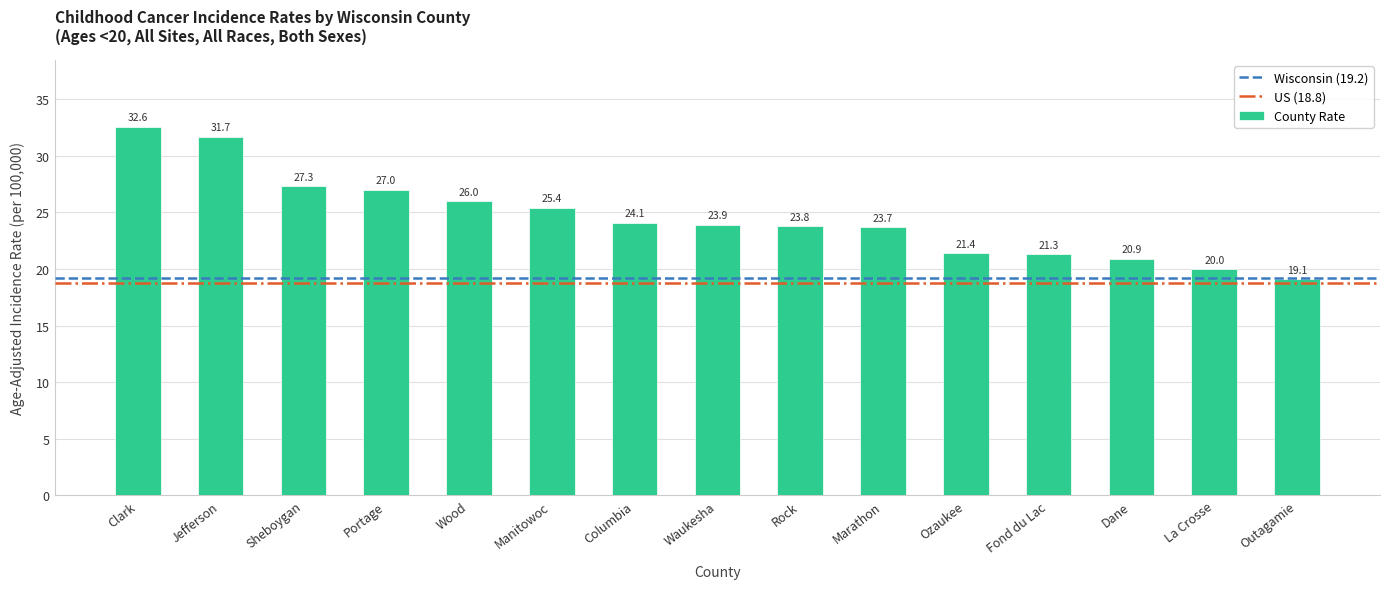

Rank the categories by value from lowest to highest.

Outagamie, La Crosse, Dane, Fond du Lac, Ozaukee, Marathon, Rock, Waukesha, Columbia, Manitowoc, Wood, Portage, Sheboygan, Jefferson, Clark